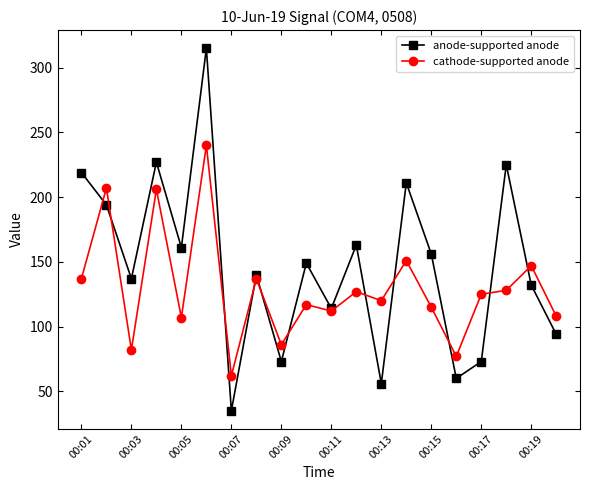

At how many categories does at least one series exceed 48?

20